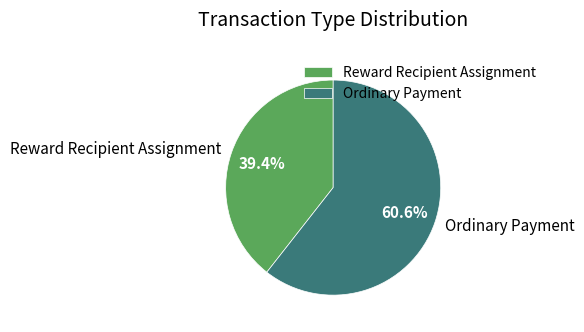

Between Reward Recipient Assignment and Ordinary Payment, which is larger?

Ordinary Payment